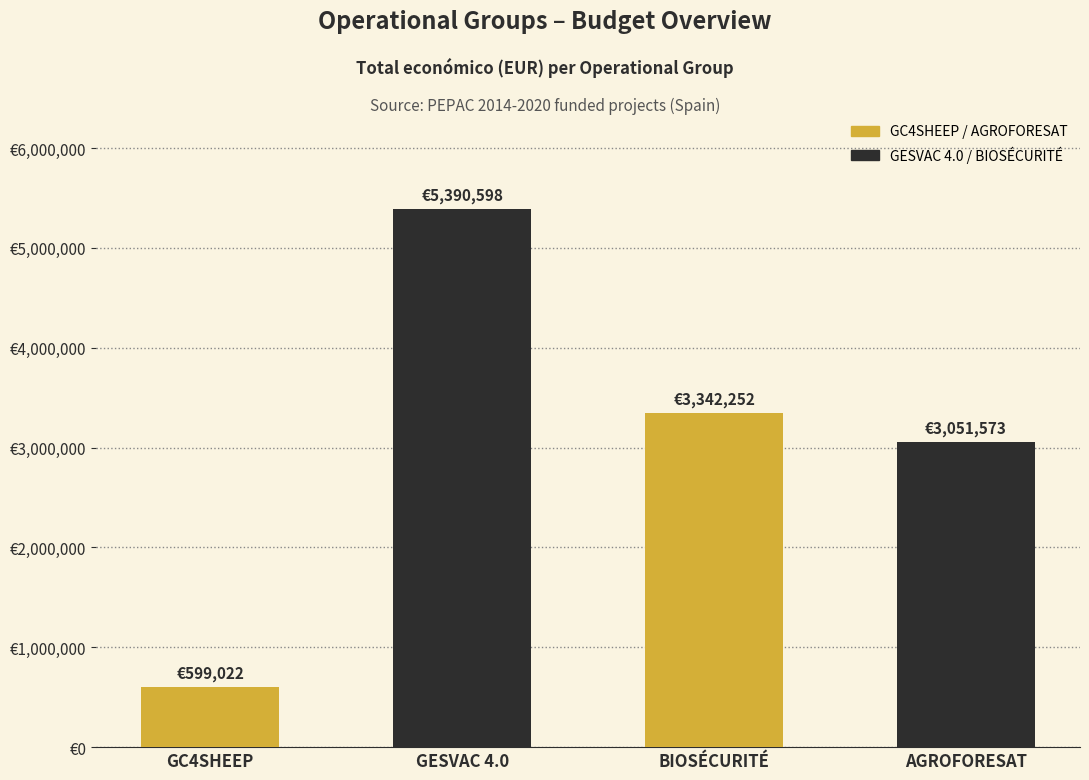

Where is the data nearest to the value 2994810?

AGROFORESAT